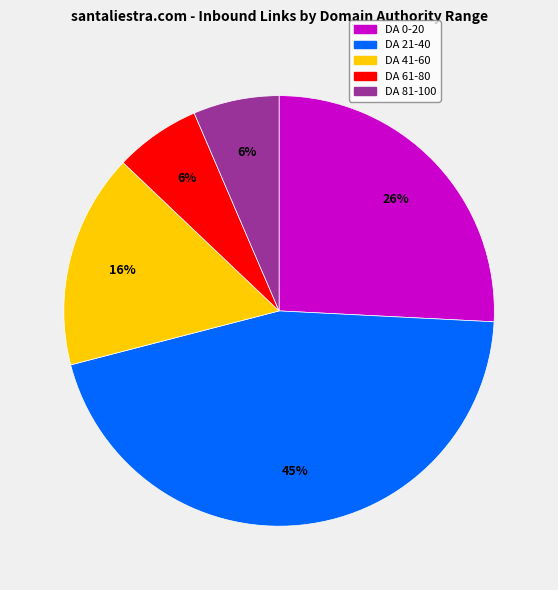

Does any single category account for the majority?

No